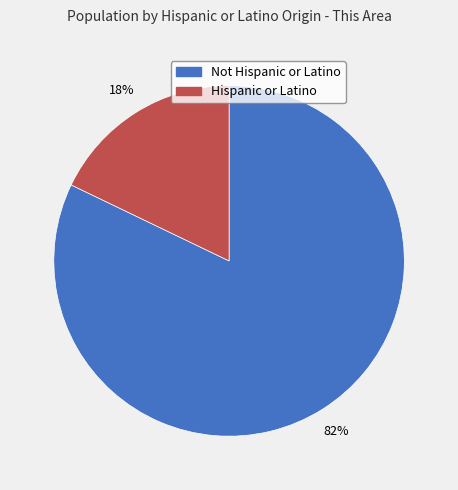

To the nearest percent, what percentage of the pie is Hispanic or Latino?

18%